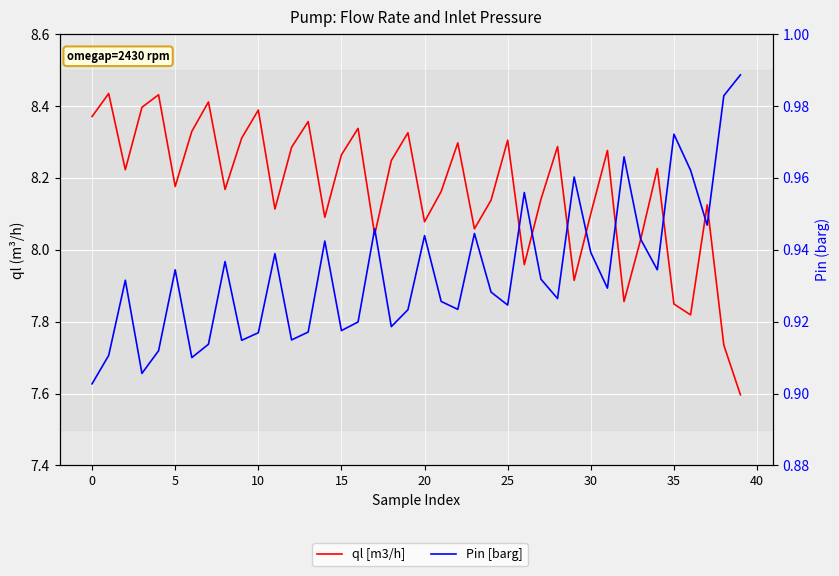

Is the value of ql [m3/h] at 25 greater than the value of Pin [barg] at 5?

Yes